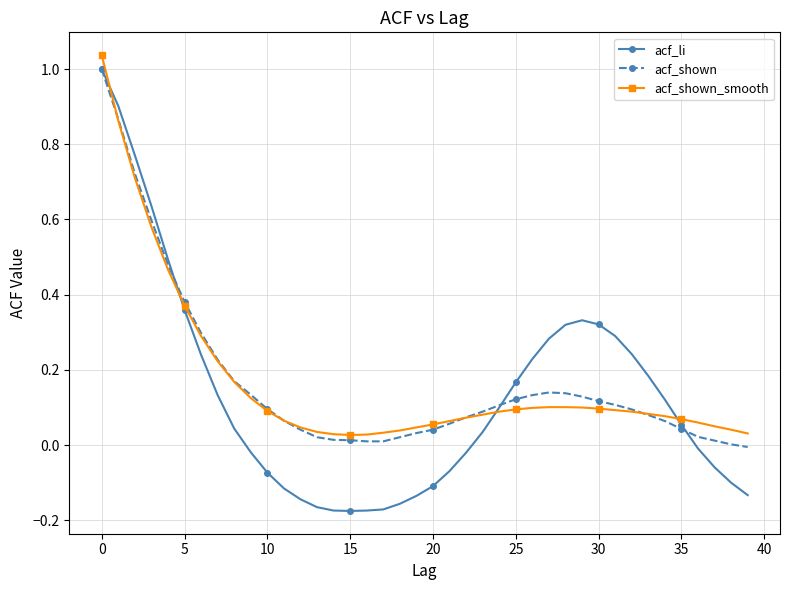

Which series has the widest spread of values?

acf_li